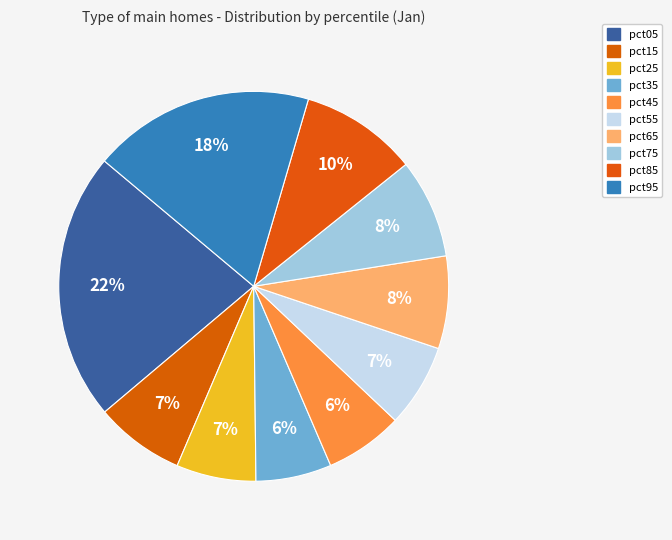

To the nearest percent, what is the combined percentage of pct05 and pct75?

31%